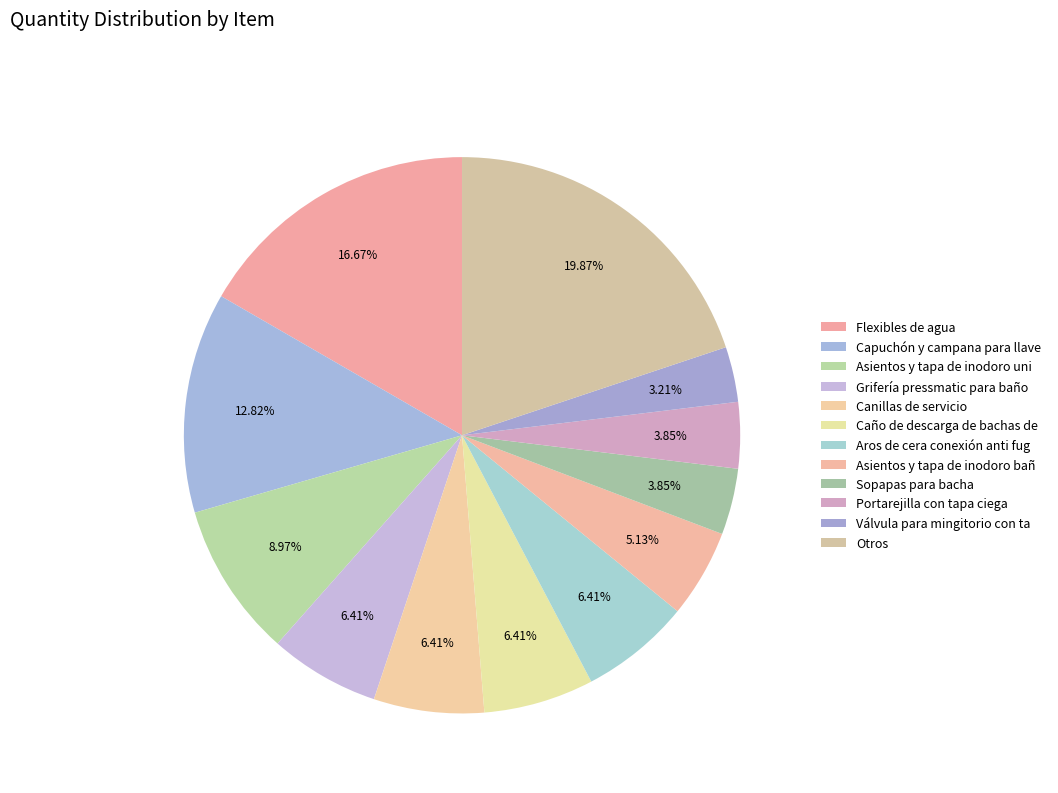

Count the number of slices in the pie.

12